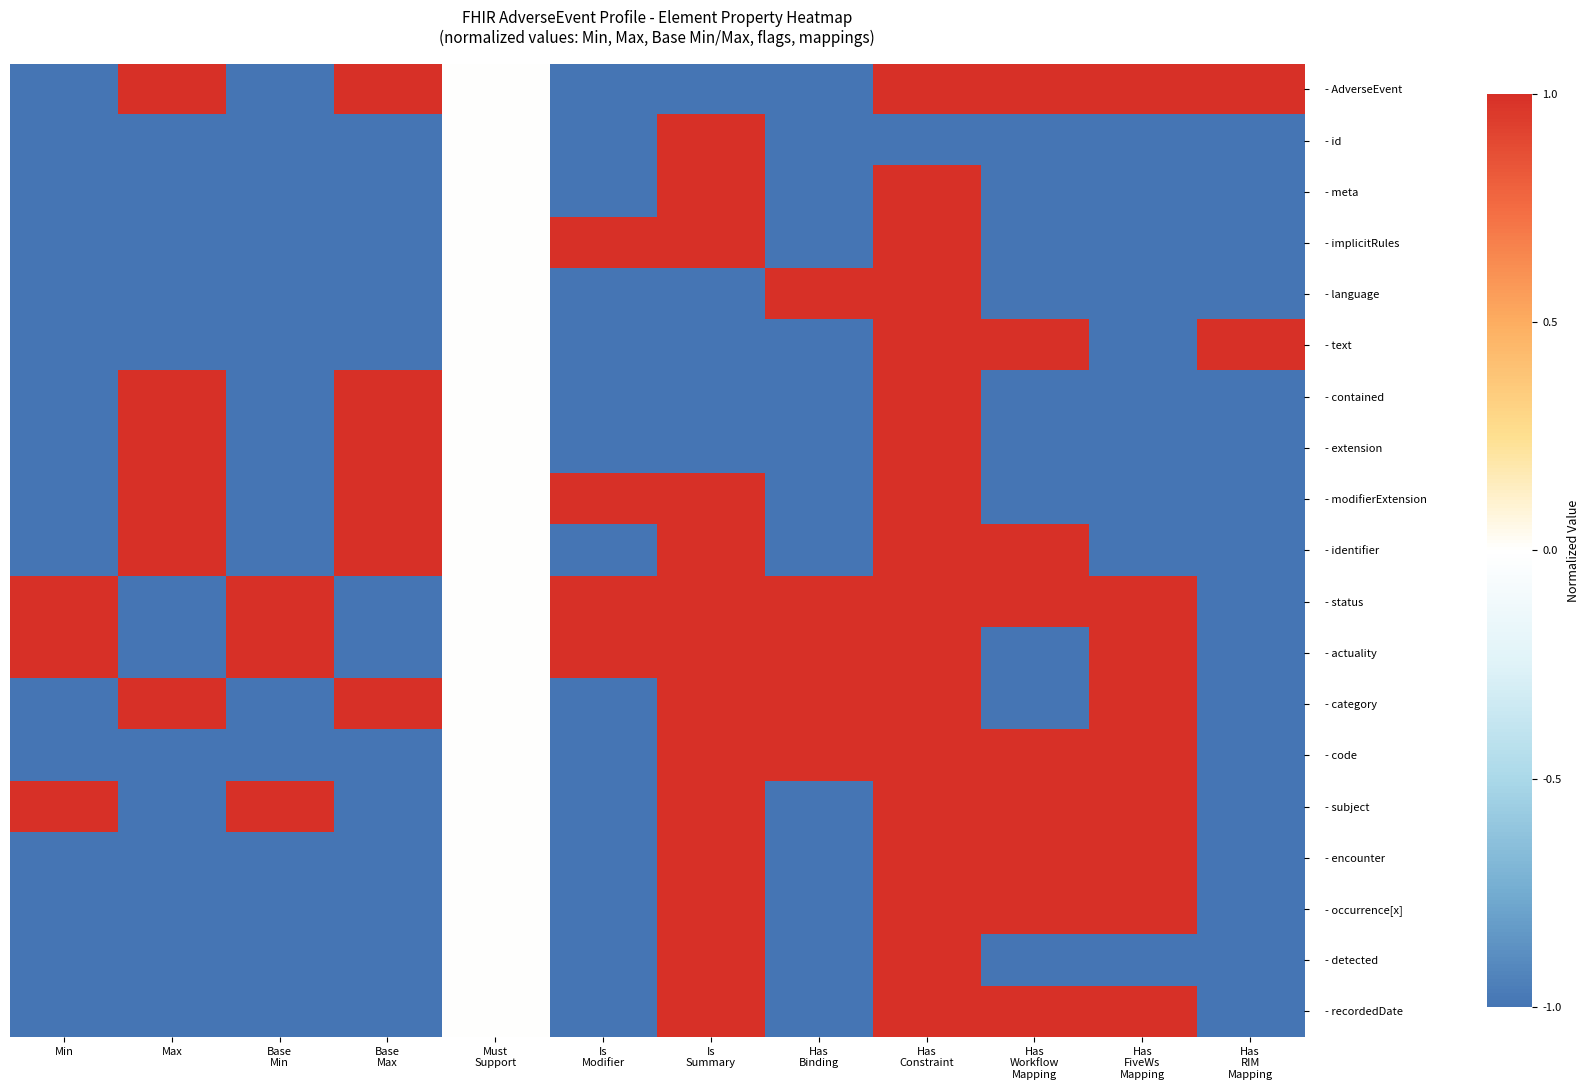

At how many categories does at least one series exceed 0?

11